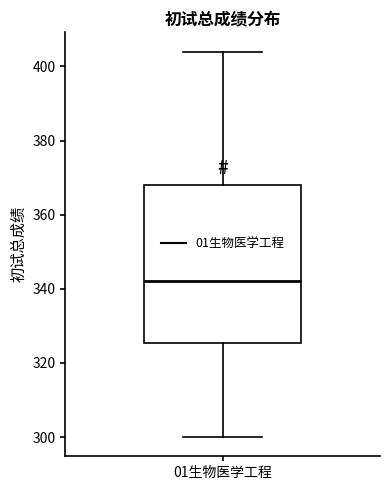

Read this box plot against the y-axis: the position of the median line, the range covered by the box, and the ends of both whiskers. The values are not printed on the chart, so give them approximately, as read against the axis.

median 342, box 326 to 368, whiskers 300 to 404